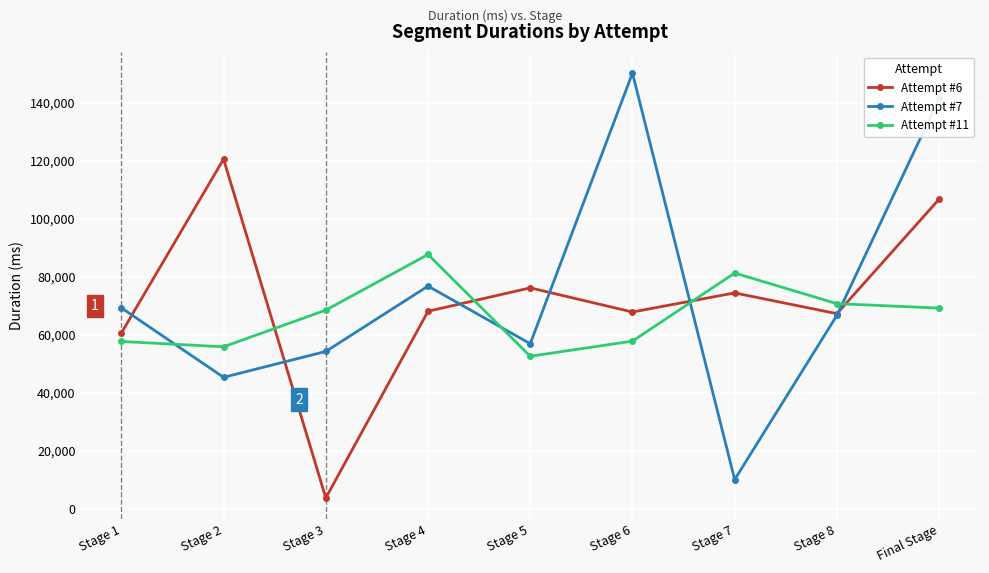

Is it true that Attempt #6 equals 120581 at Stage 2?

True